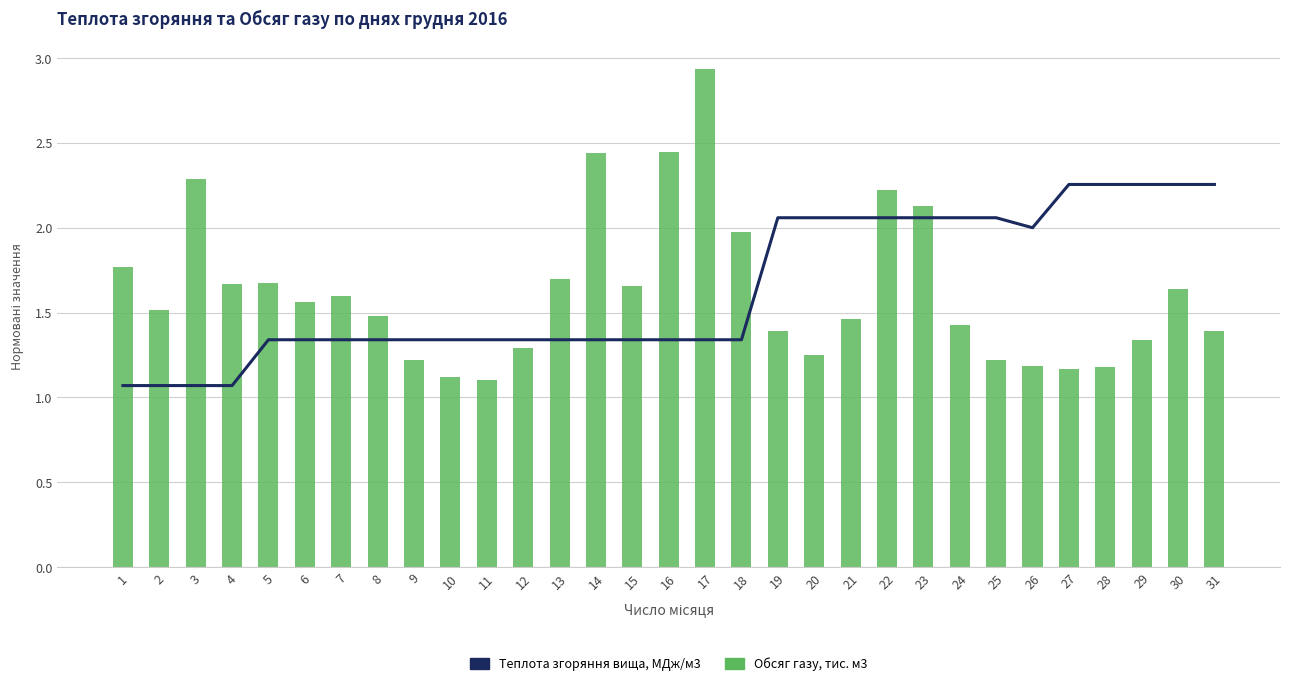

Count the number of data series in this chart.

2